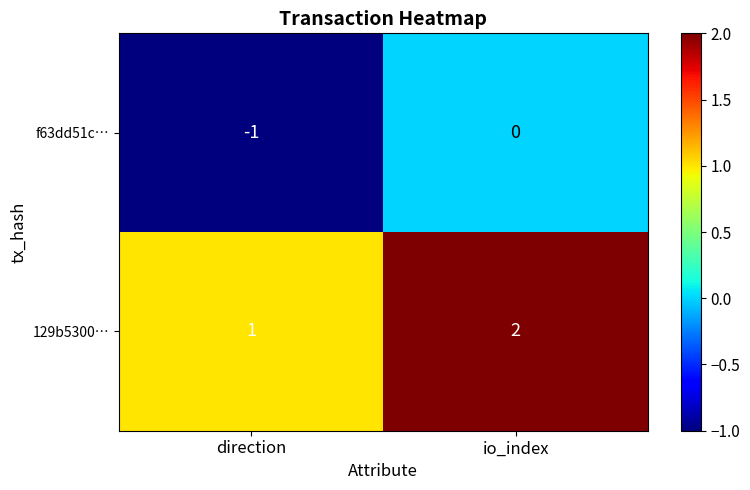

Which series has the largest total across all categories?

129b5300…